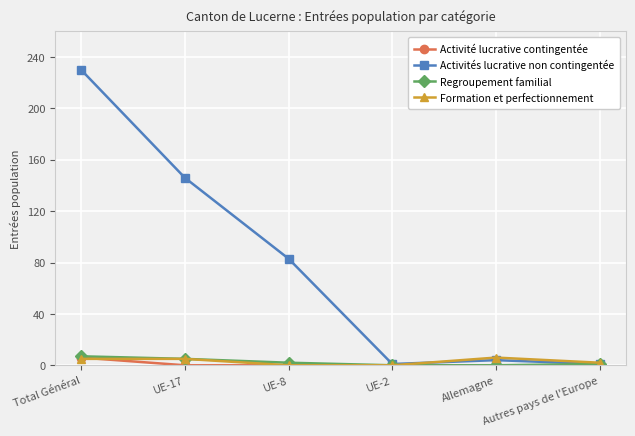

What is the label of the 4th point from the left?

UE-2